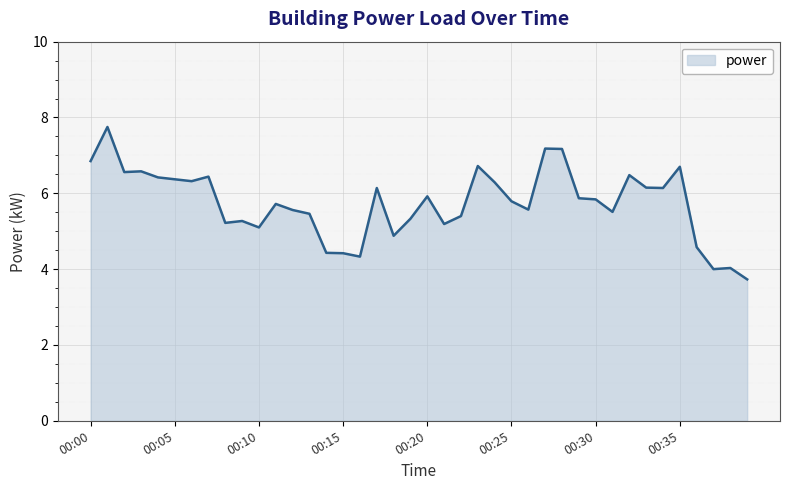

What is the smallest value displayed?

3.7